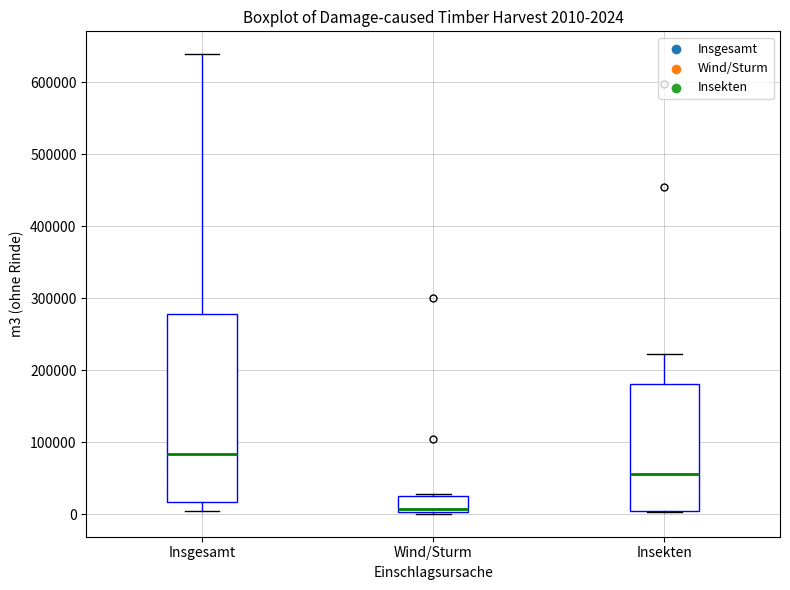

Which box is the tallest, from its lower edge to its upper edge?

Insgesamt